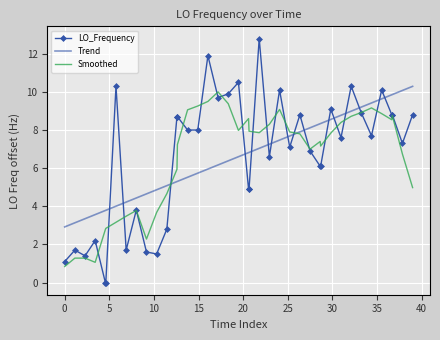

What is the maximum value for LO_Frequency?

12.8